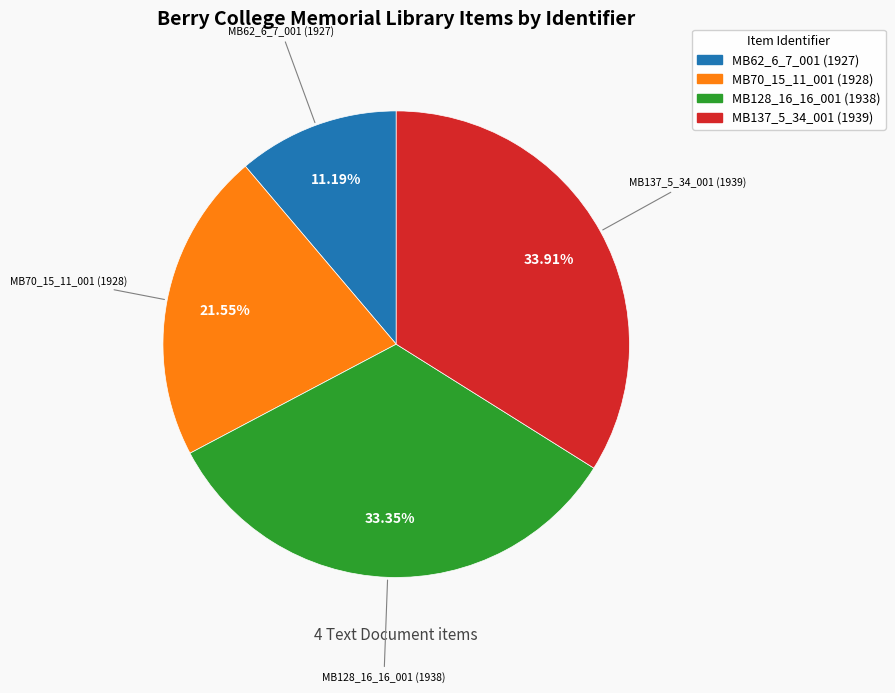

To the nearest percent, what is the combined percentage of MB62_6_7_001 (1927) and MB137_5_34_001 (1939)?

45%